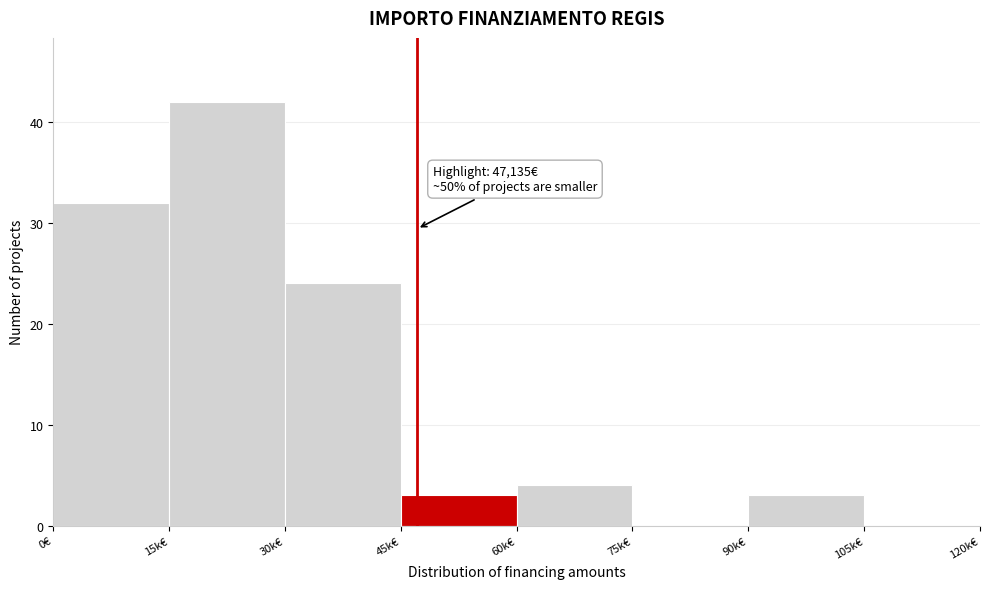

Reading left to right, what are all the values shown in this chart?

0€=32	15k€=42	30k€=24	45k€=3	60k€=4	75k€=0	90k€=3	105k€=0